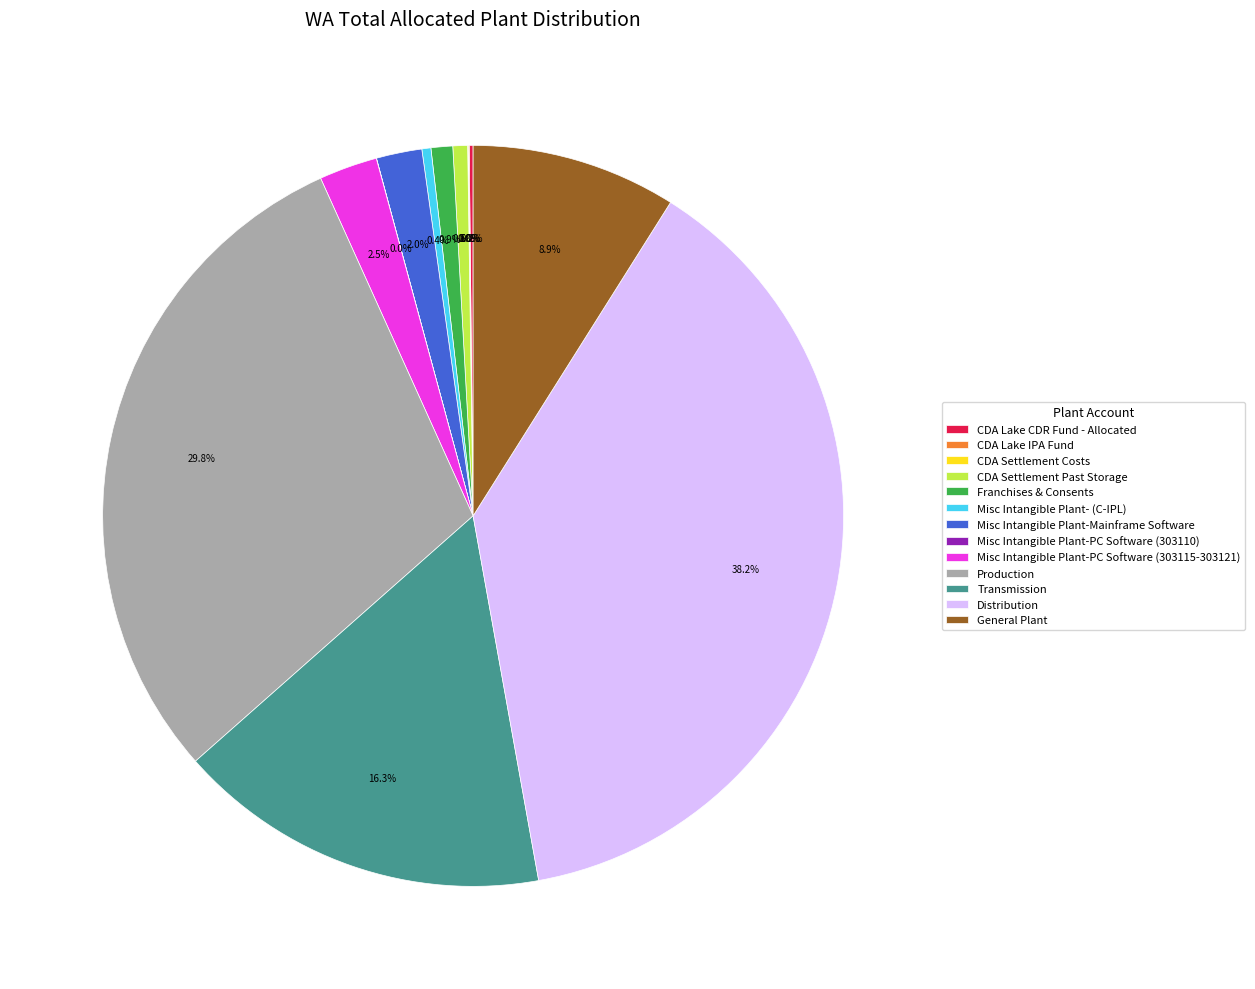

Do Production and General Plant together represent more than half of the pie?

No